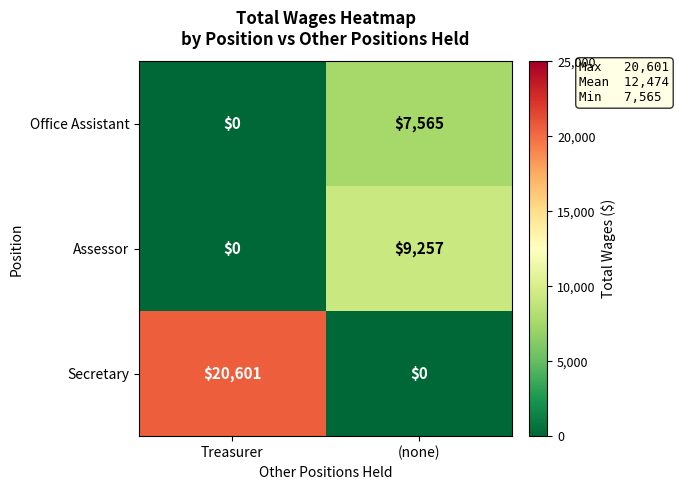

The value of Office Assistant at Treasurer is 0. True or false?

True